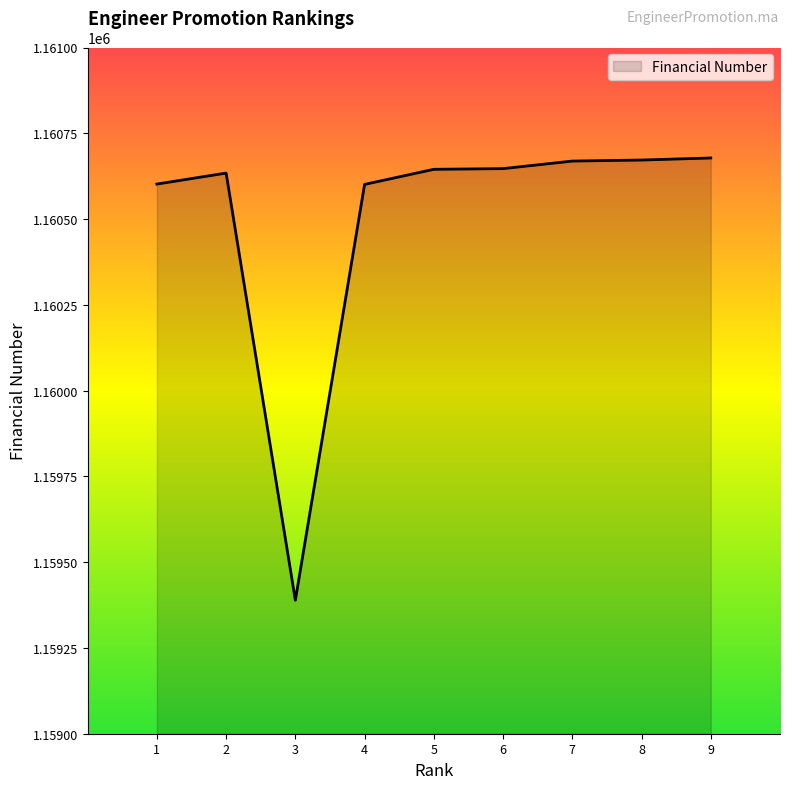

What is the ratio of the value at 7 to the value at 3?

1.0